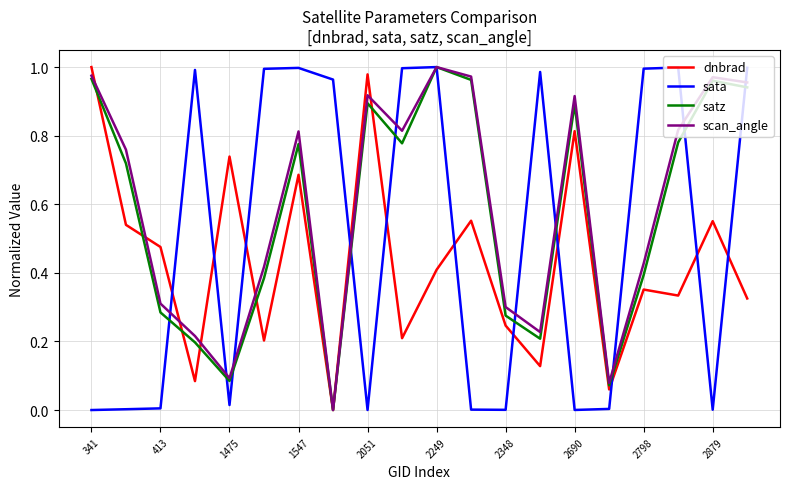

How many intersections are there between scan_angle and dnbrad?

6